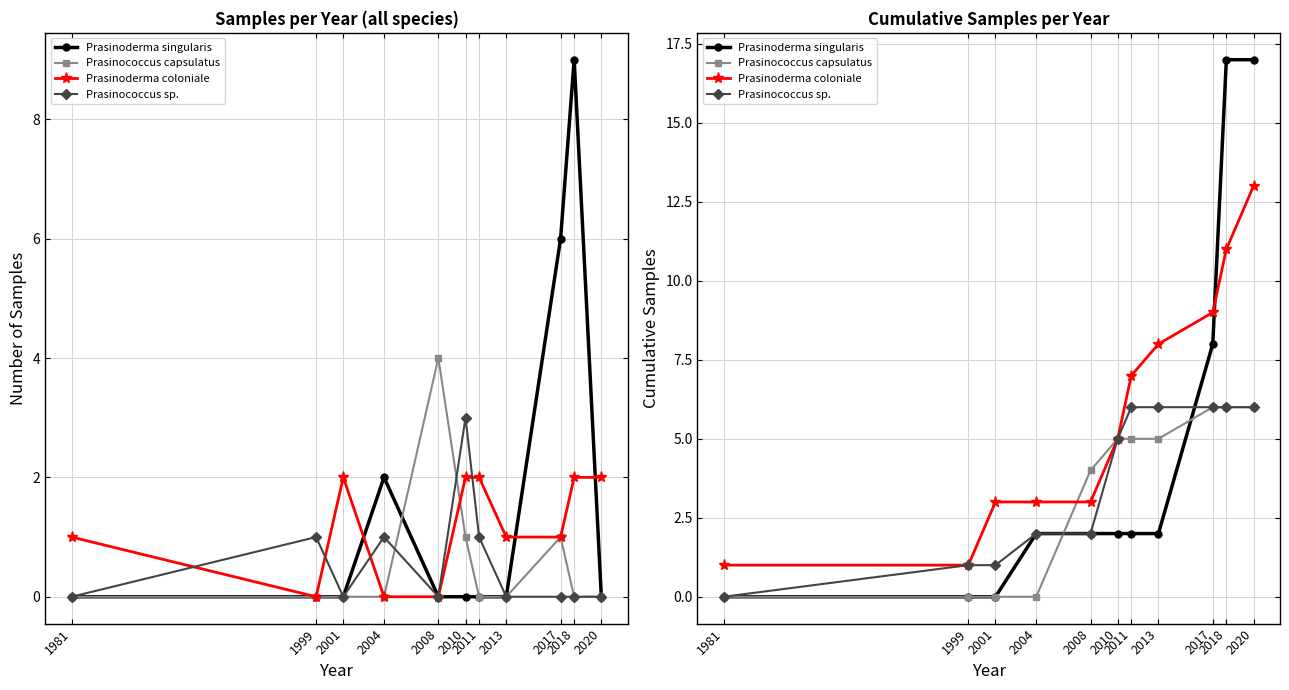

What is the maximum value shown in the chart?

17